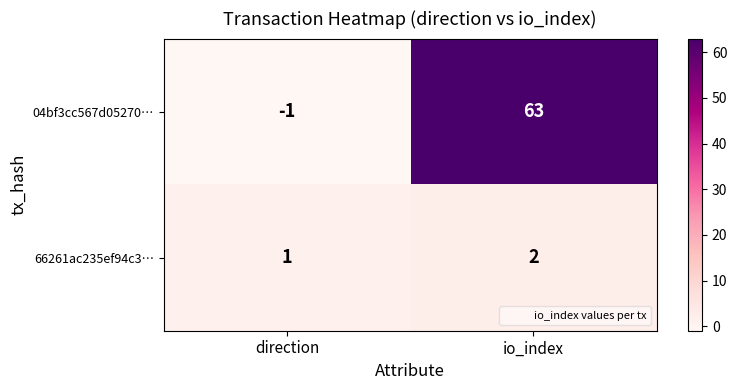

At which category is the sum across all series the highest?

io_index